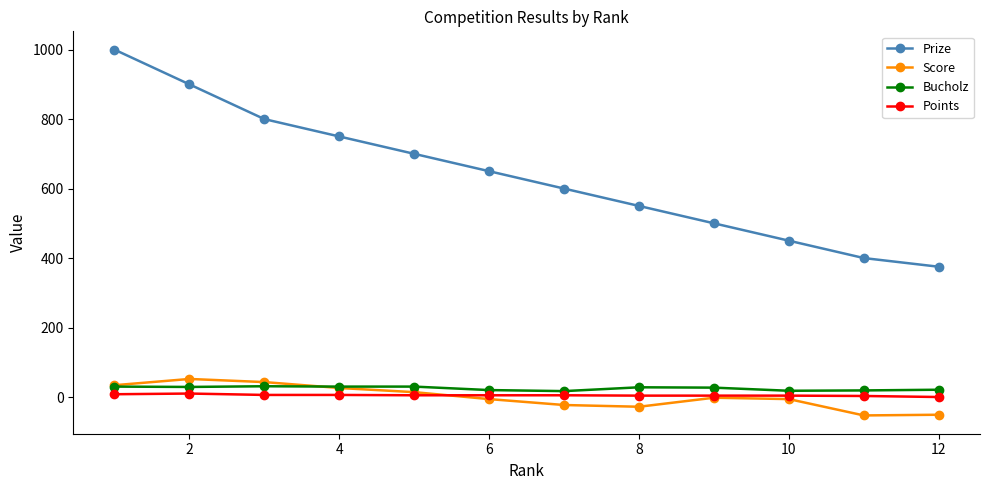

True or false: Prize has more than 2 interior local peaks.

False